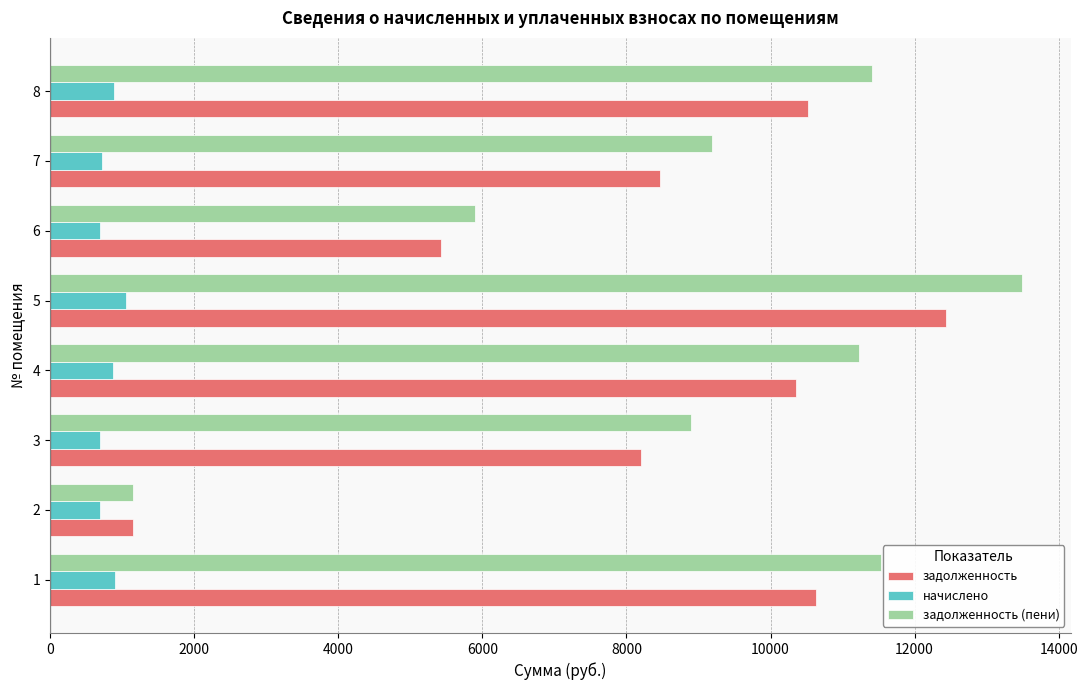

List the series in order of their peak value, lowest first.

начислено, задолженность, задолженность (пени)